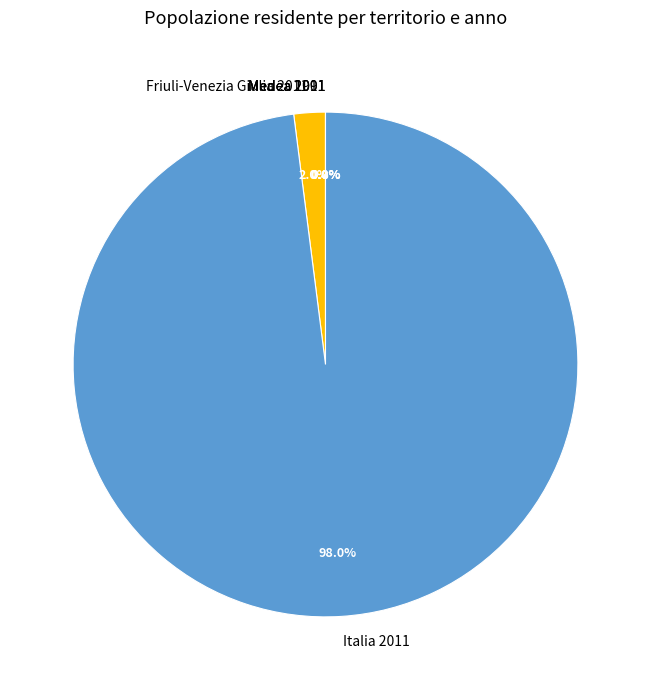

Does any single category account for the majority?

Yes